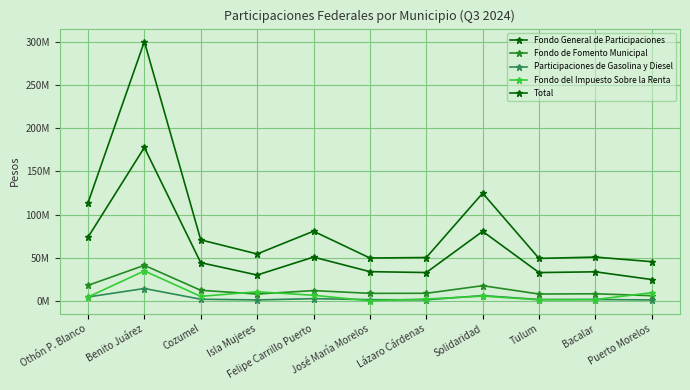

What position from the right is Felipe Carrillo Puerto?

7